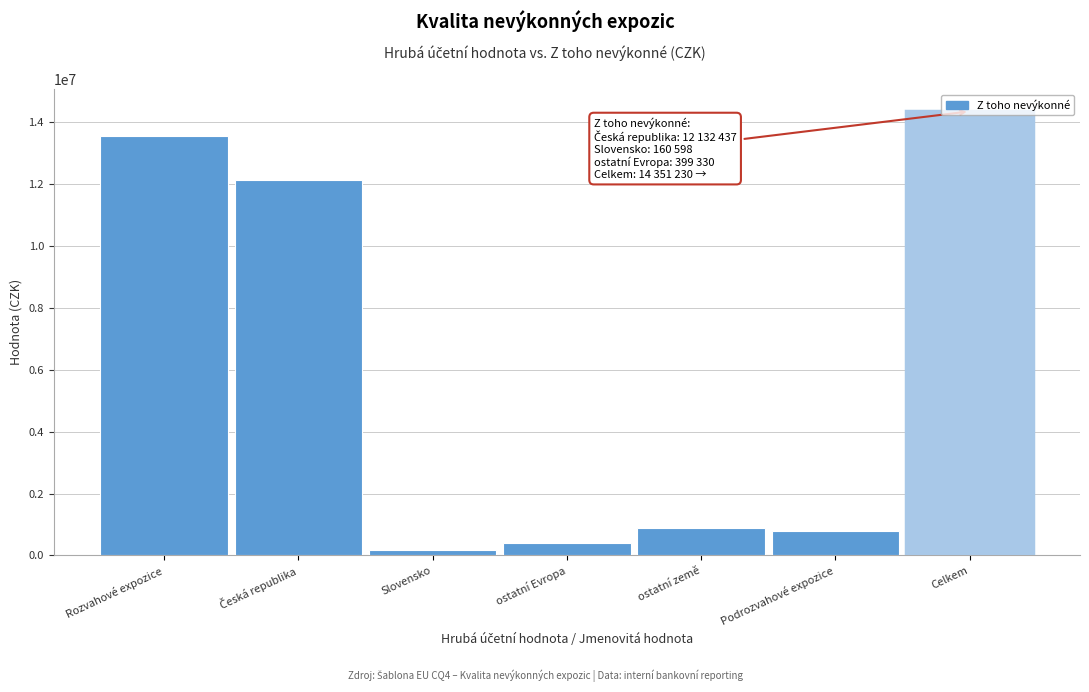

The chart shows a value of 14351229.8 at Celkem. True or false?

True